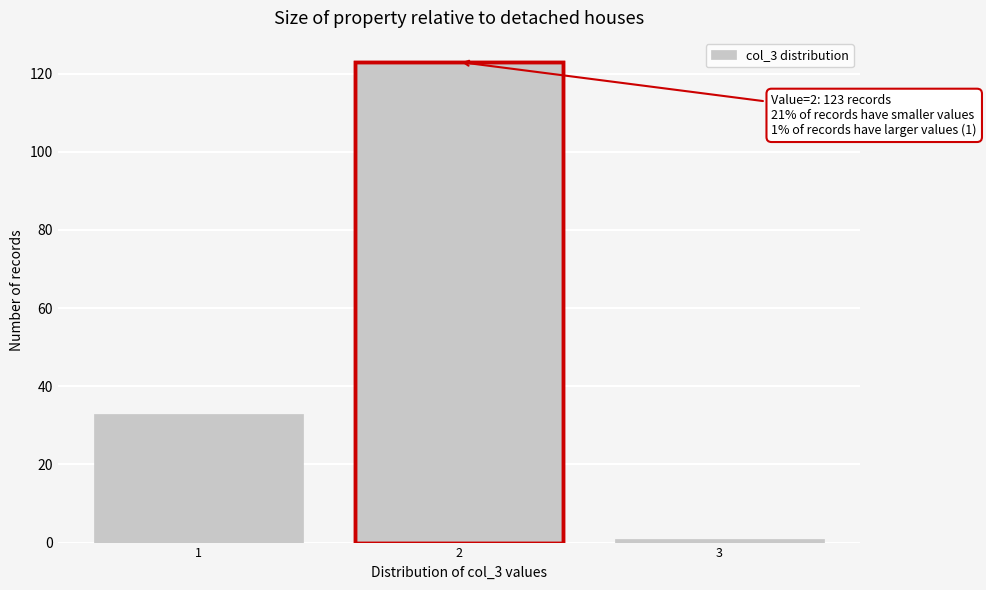

Reading right to left, extract all data points from this chart.

1	123	33